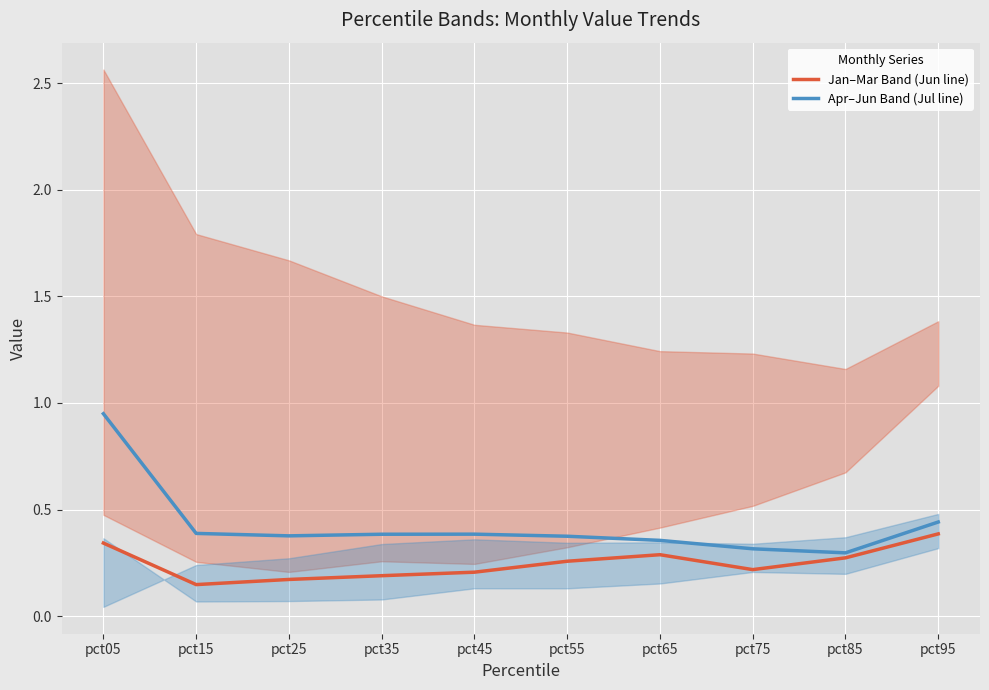

Reading left to right, extract all data points from this chart.

Jan–Mar Band (Jun line): pct05=0.3	pct15=0.1	pct25=0.2	pct35=0.2	pct45=0.2	pct55=0.3	pct65=0.3	pct75=0.2	pct85=0.3	pct95=0.4
Apr–Jun Band (Jul line): pct05=0.9	pct15=0.4	pct25=0.4	pct35=0.4	pct45=0.4	pct55=0.4	pct65=0.4	pct75=0.3	pct85=0.3	pct95=0.4